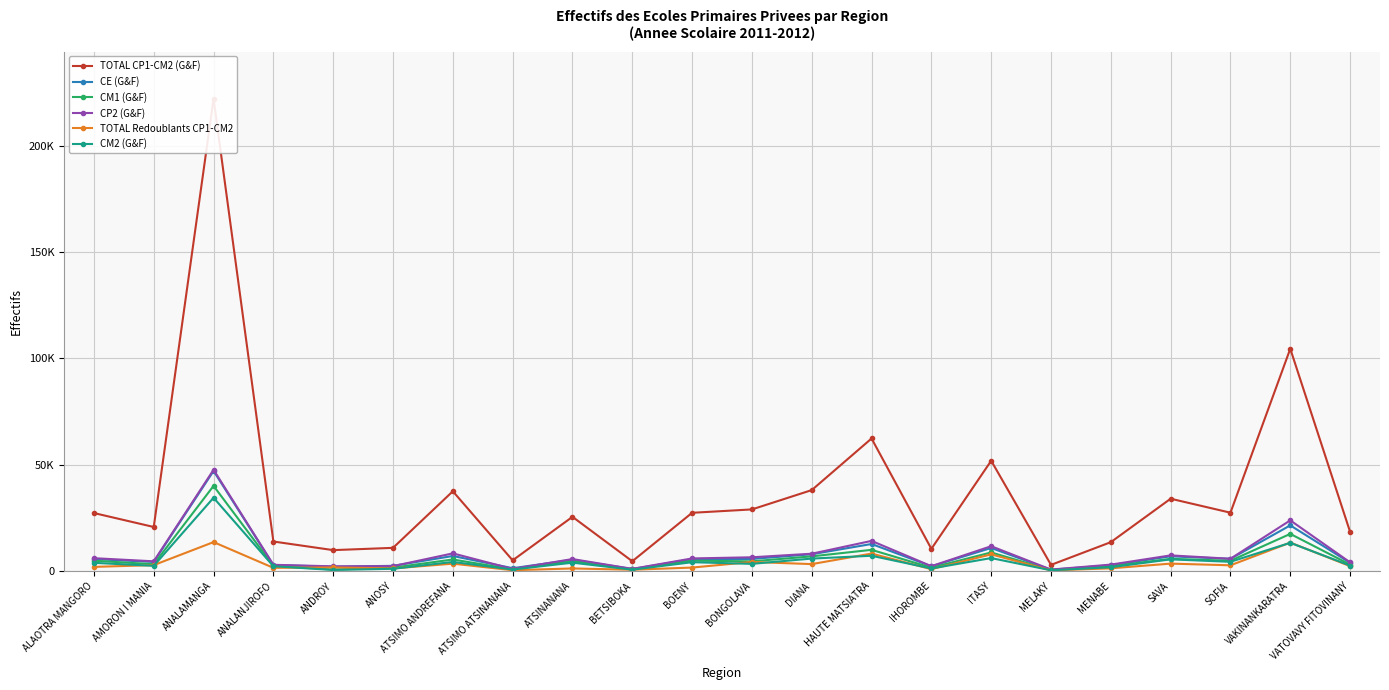

True or false: CE (G&F) and CM1 (G&F) cross at least once.

False